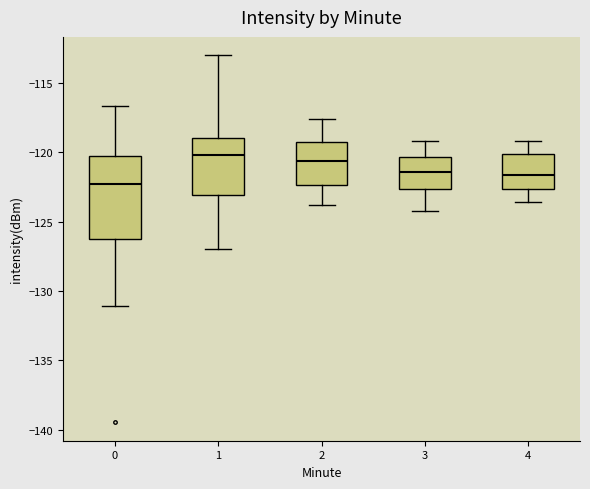

Reading left to right, transcribe this box plot: for each box, give where its median line is, the range the box spans, and where its two whiskers end, as read against the y-axis. The values are not printed on the chart, so give them approximately, as read against the axis.

0: median -122.5, box -126.5 to -120.5, whiskers -131.0 to -116.5
1: median -120.0, box -123.0 to -119.0, whiskers -127.0 to -113.0
2: median -120.5, box -122.5 to -119.0, whiskers -124.0 to -117.5
3: median -121.5, box -122.5 to -120.5, whiskers -124.0 to -119.0
4: median -121.5, box -122.5 to -120.0, whiskers -123.5 to -119.0